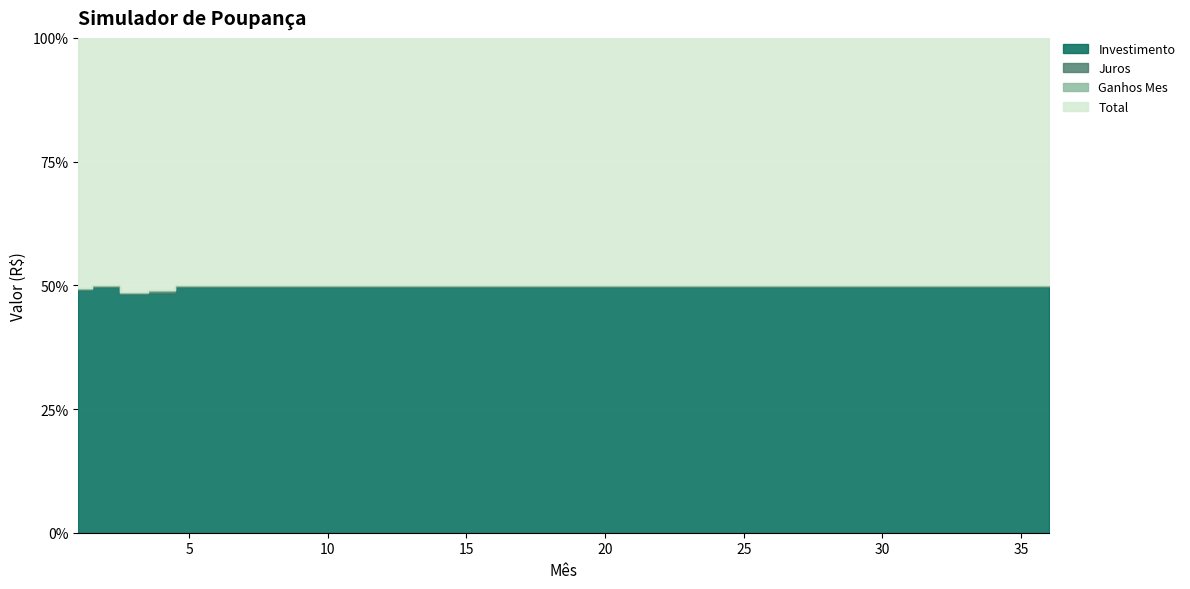

What is the greatest value displayed?

6773.2